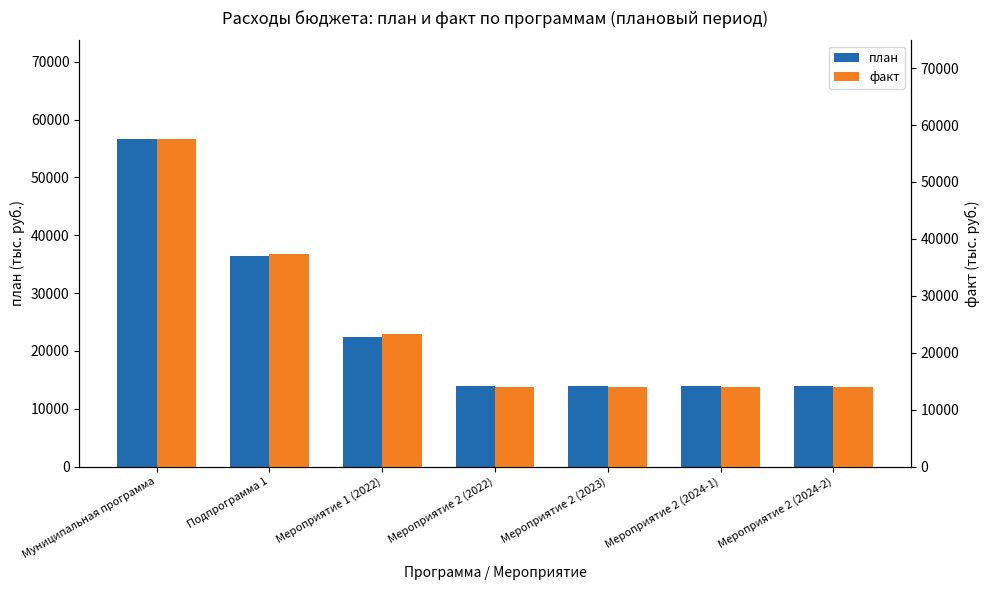

The факт series shows 13973.6 at Мероприятие 2 (2024-2). True or false?

True